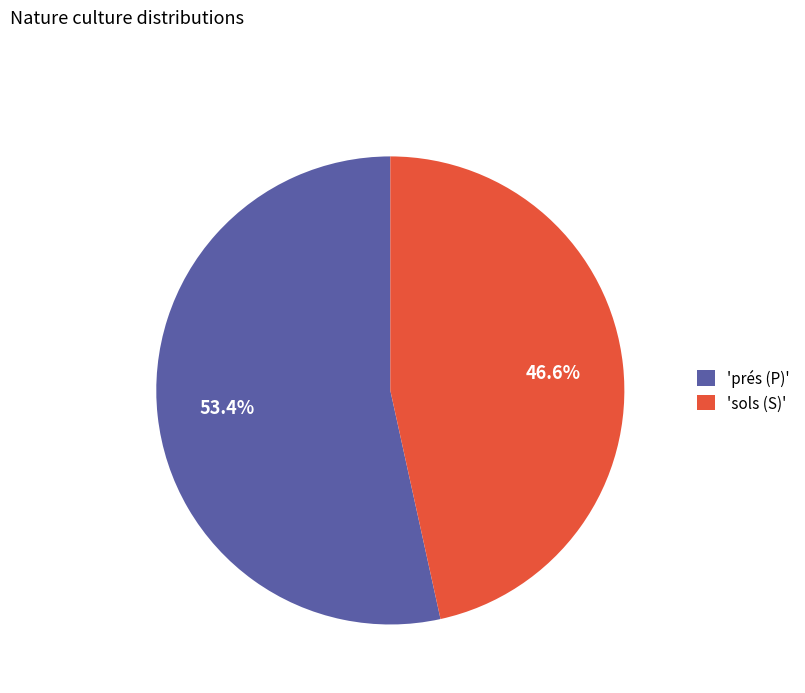

Which category has the biggest portion of the pie?

'prés (P)'